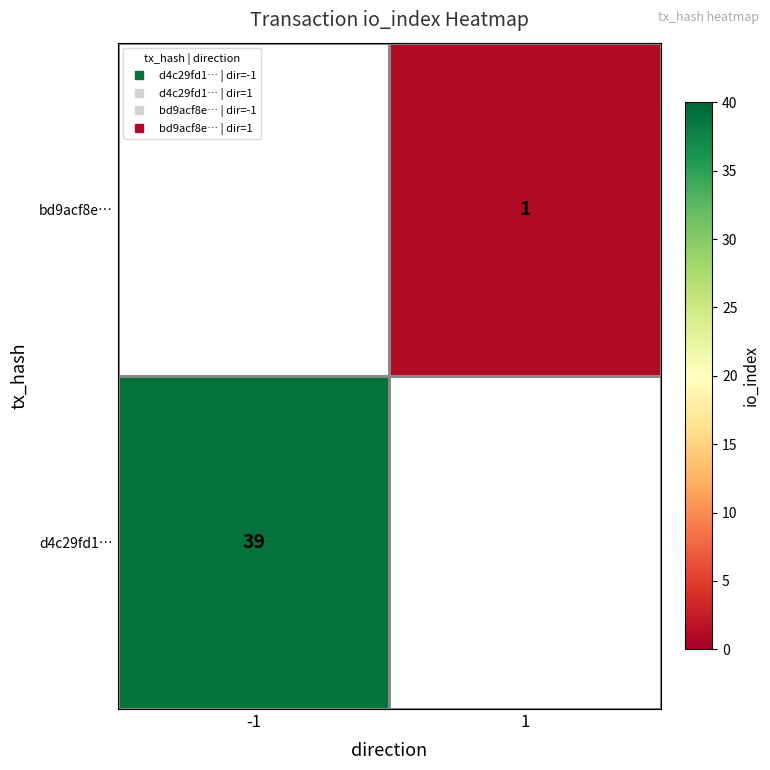

True or false: d4c29fd1… has a value of 39.0 at -1.

True